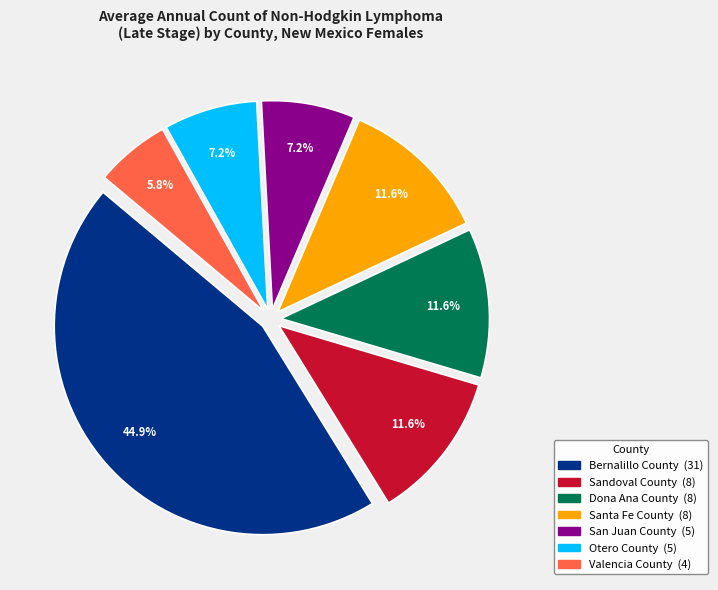

What portion of the pie excludes Bernalillo County?

55.1%